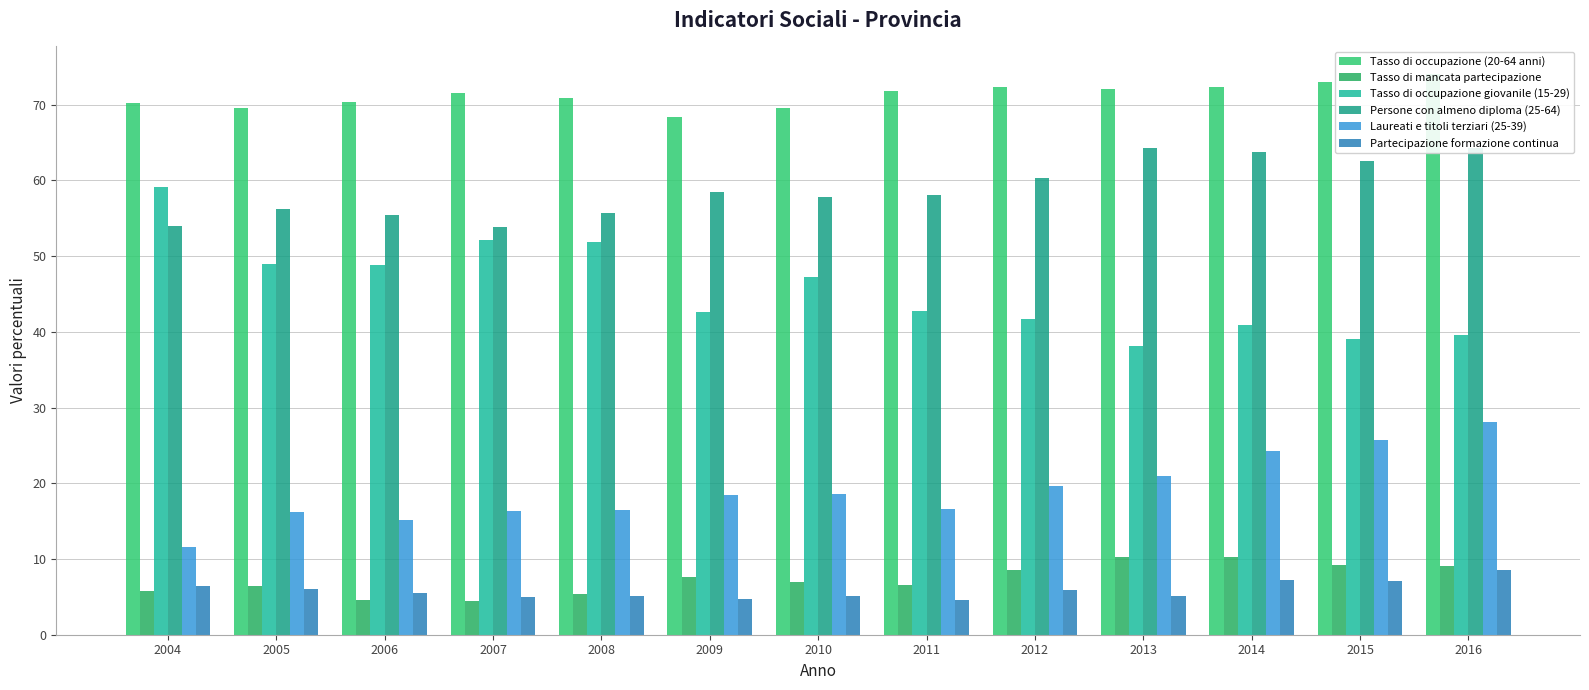

At 2014, list the series in order from smallest to largest.

Partecipazione formazione continua, Tasso di mancata partecipazione, Laureati e titoli terziari (25-39), Tasso di occupazione giovanile (15-29), Persone con almeno diploma (25-64), Tasso di occupazione (20-64 anni)